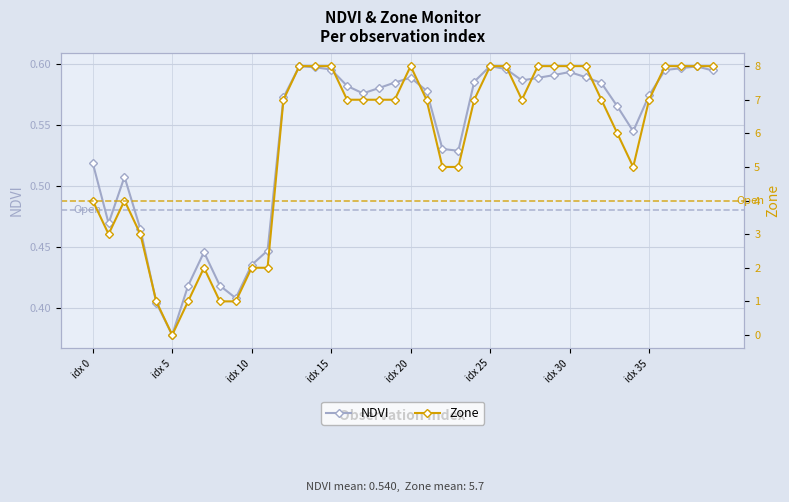

Is the value of Zone at 36 greater than the value of NDVI at 39?

Yes